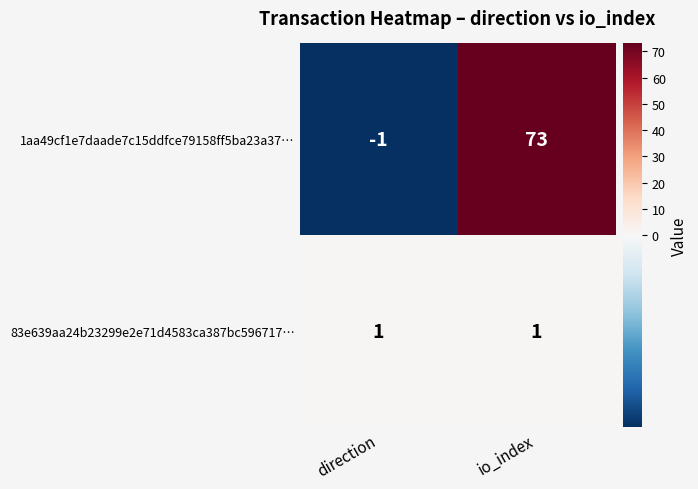

Which series has the largest total across all categories?

1aa49cf1e7daade7c15ddfce79158ff5ba23a37…